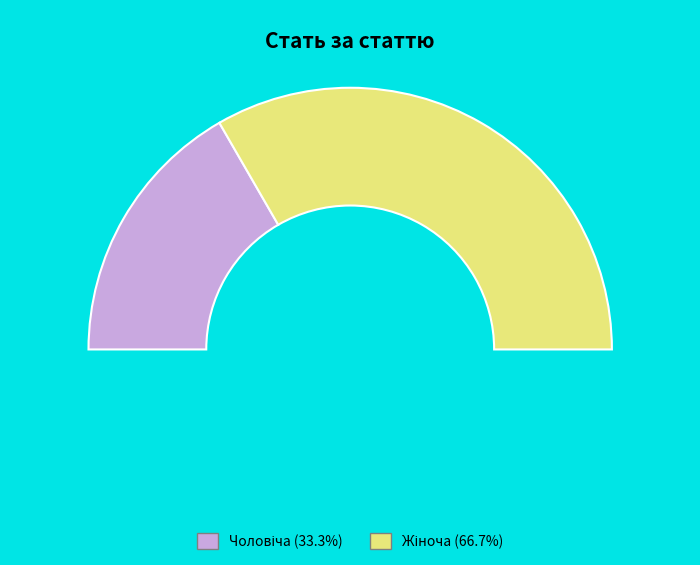

How many segments does this pie chart have?

2